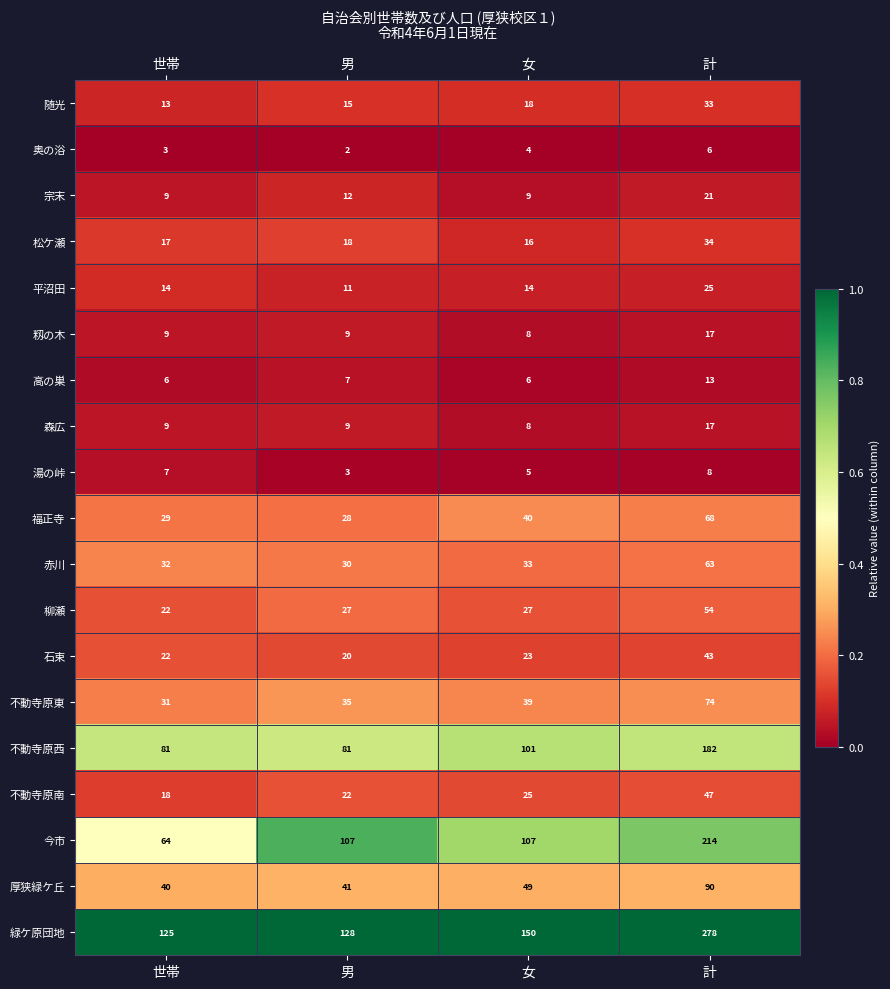

What is the spread (max minus min) of values at 女?

146